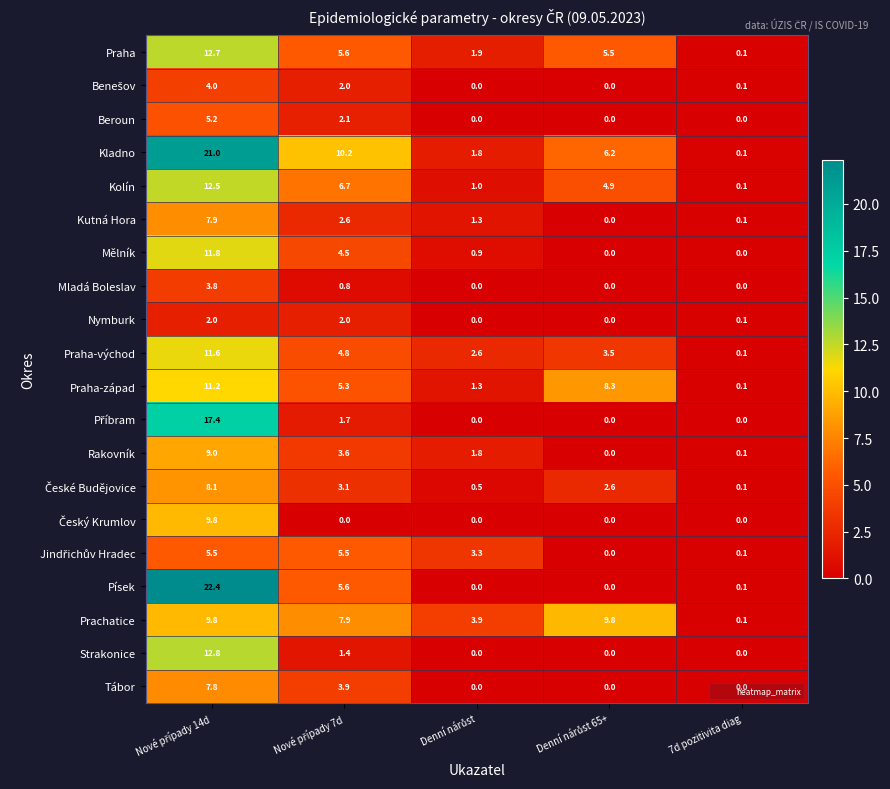

Which series has the widest spread of values?

Písek